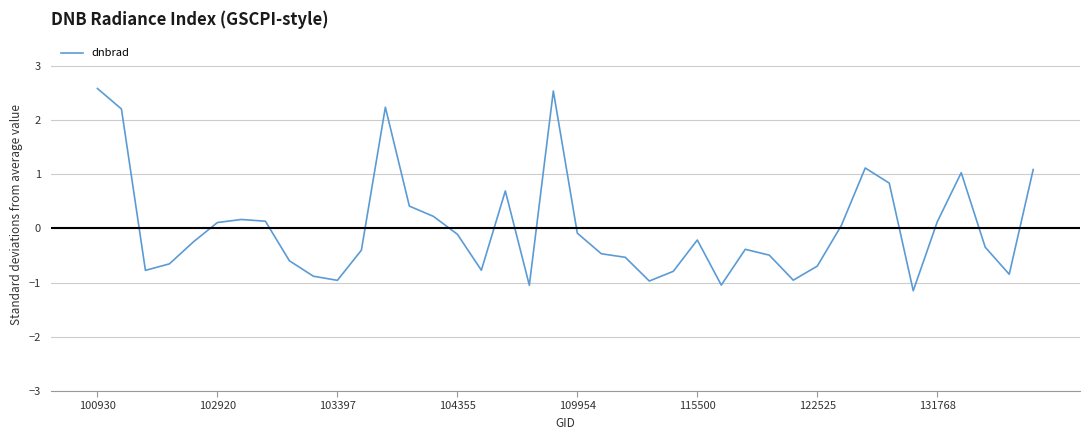

What is the smallest value displayed?

-1.2